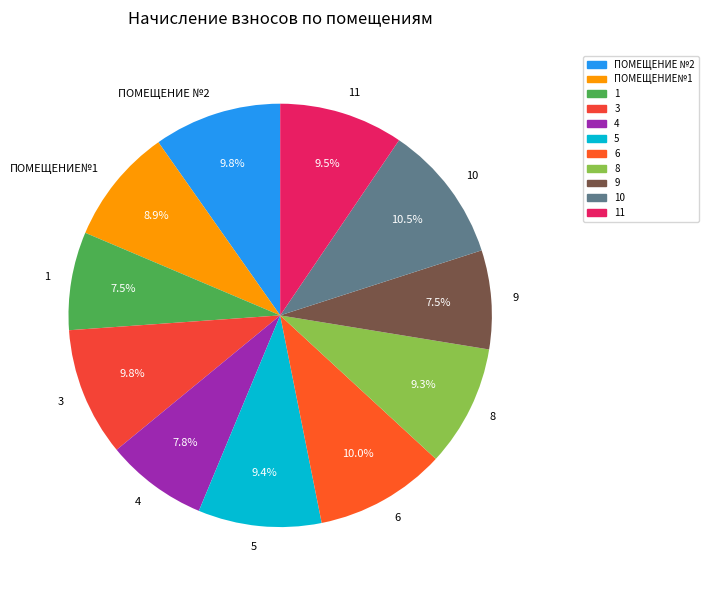

Is it true that 4 is 16% of the pie?

False